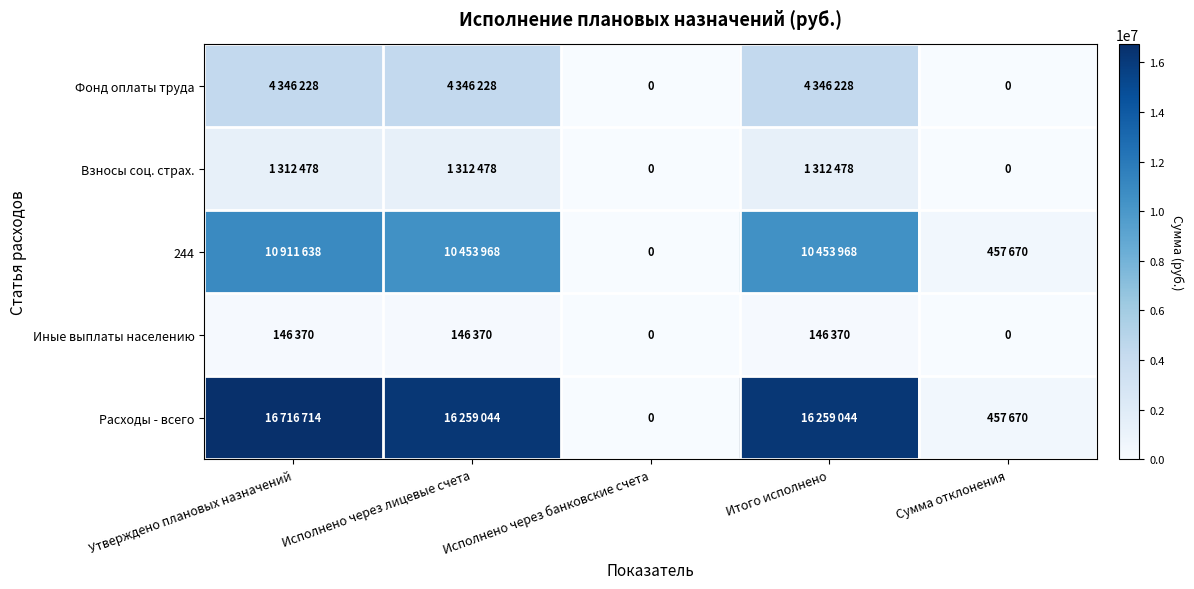

The Взносы соц. страх. series shows 830799.8 at Исполнено через банковские счета. True or false?

False